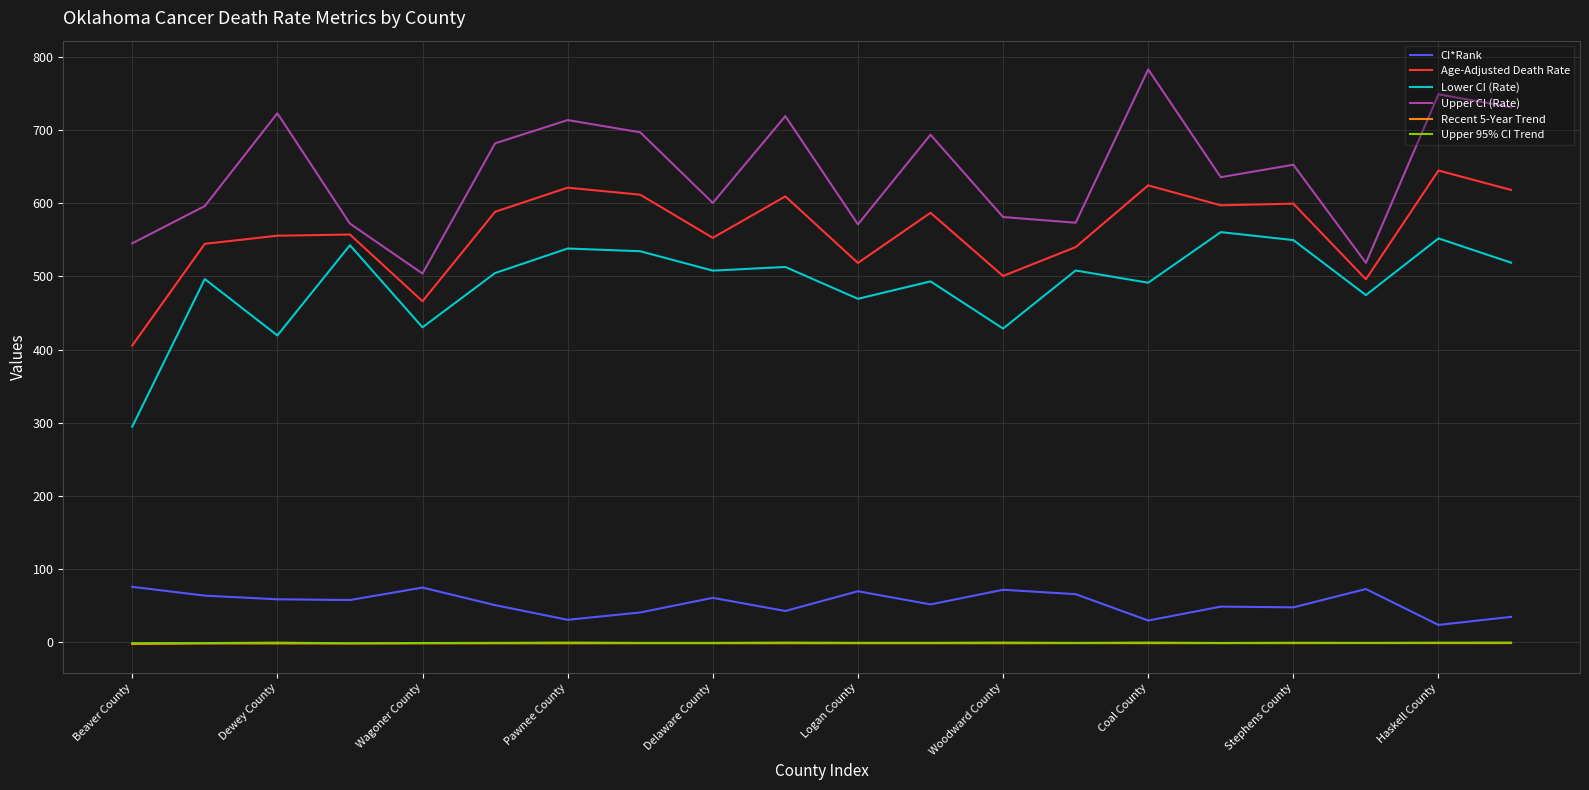

True or false: Upper 95% CI Trend has more than 1 interior local peaks.

True